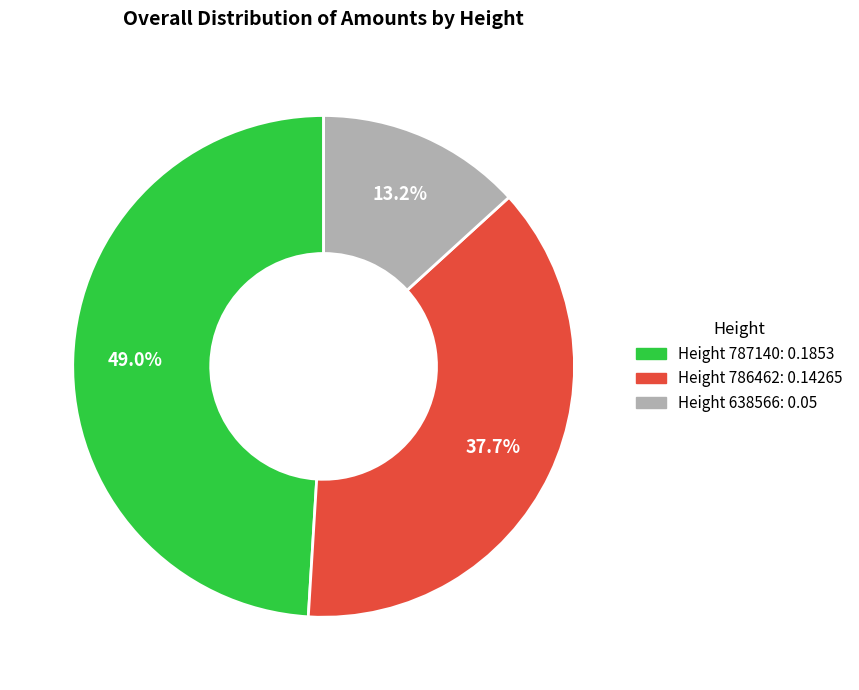

To the nearest percent, what is the difference between the largest and smallest slice percentages?

36%